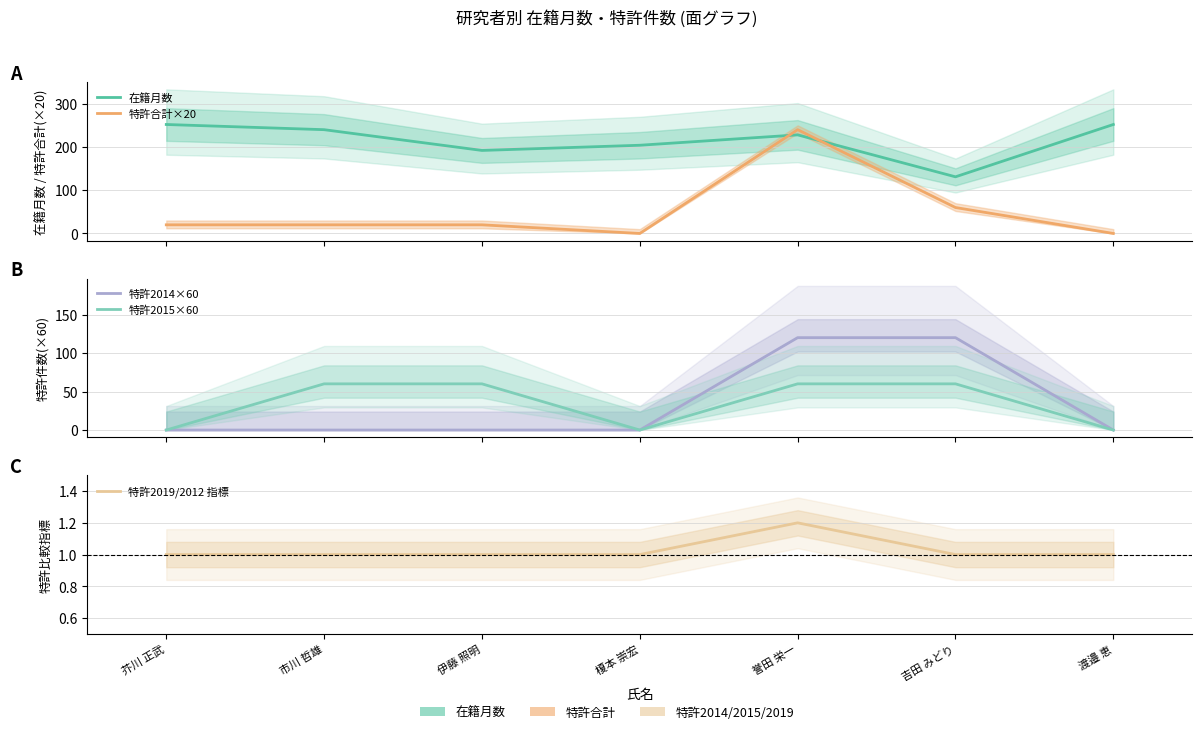

The value of 特許合計×20 at 榎本 崇宏 is 145.9. True or false?

False